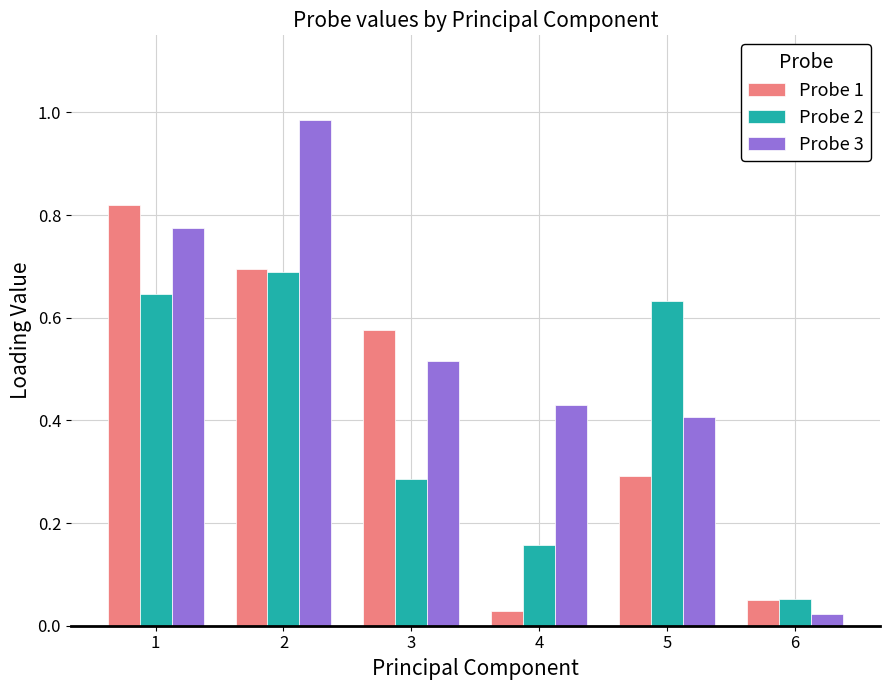

What is the sum of the Probe 3 values at 4 and 1?

1.2